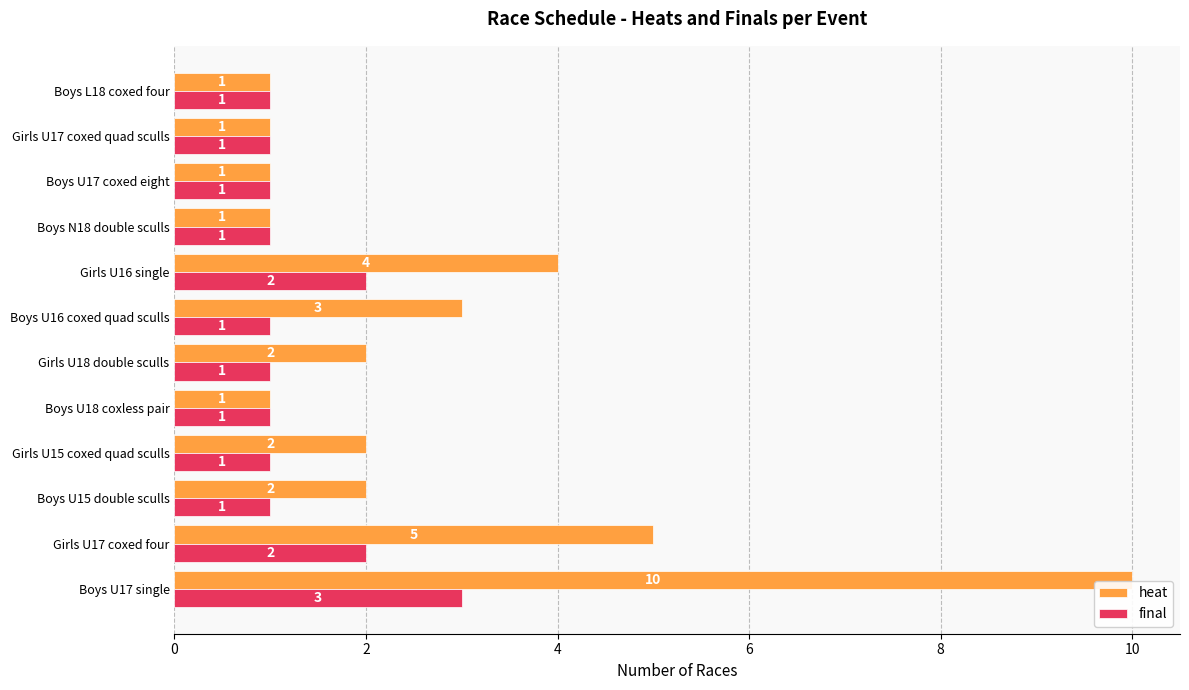

Is it true that heat equals 2 at Girls U15 coxed quad sculls?

True